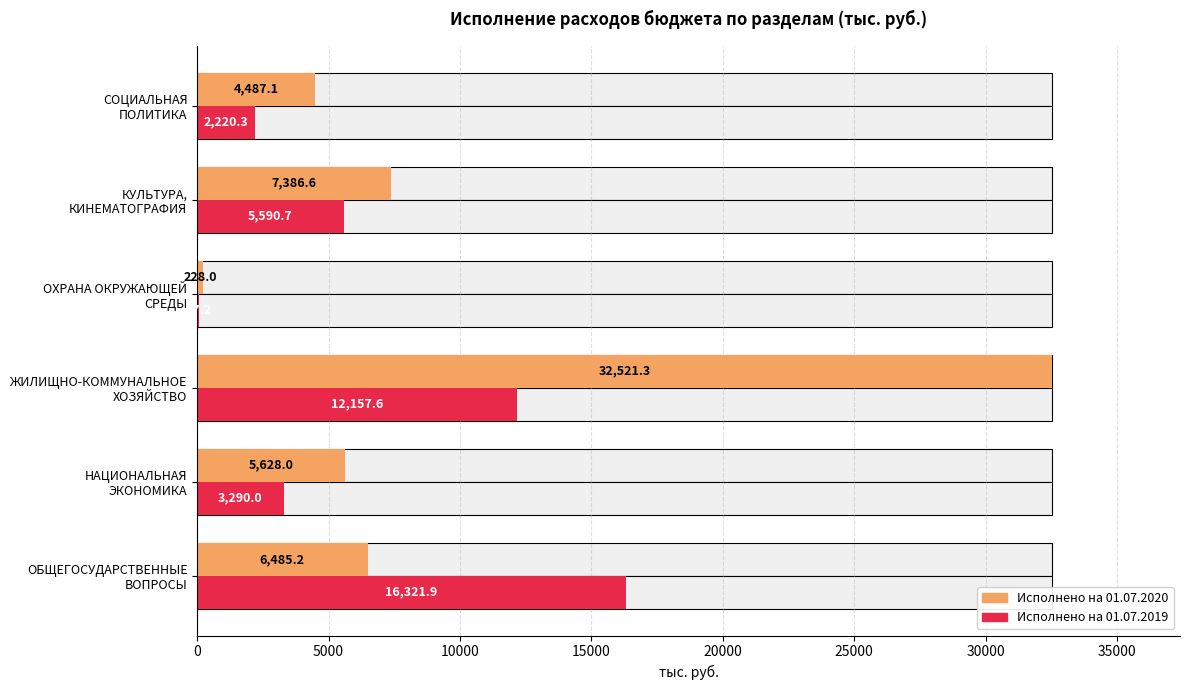

What are all the series names shown in the legend?

Исполнено на 01.07.2020, Исполнено на 01.07.2019